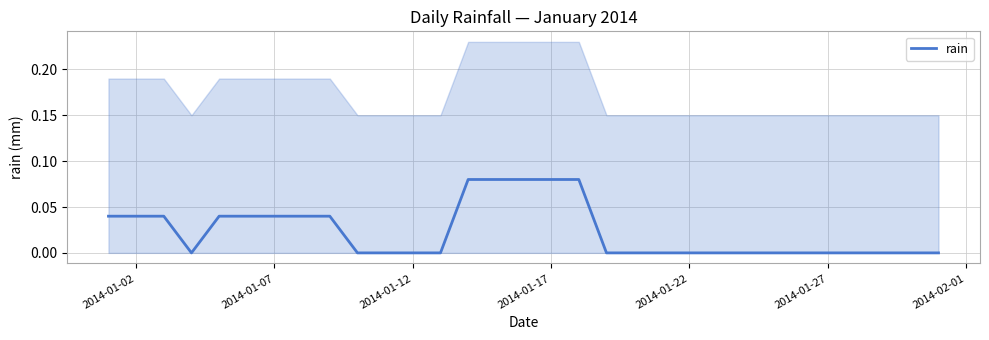

Count the number of data series in this chart.

1